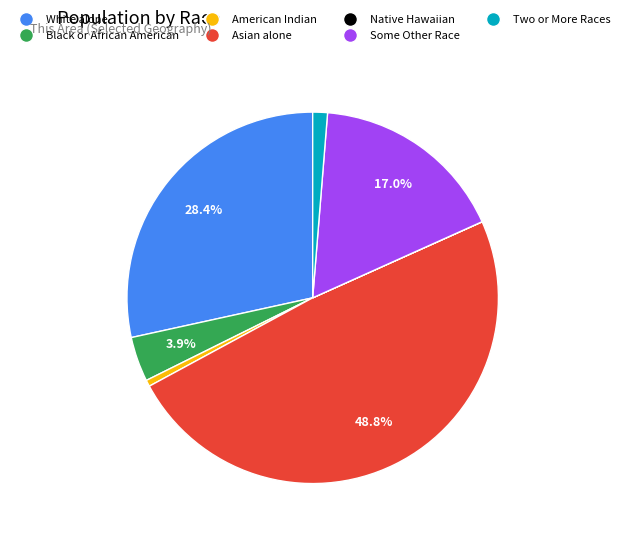

Which slice is the largest?

Asian alone